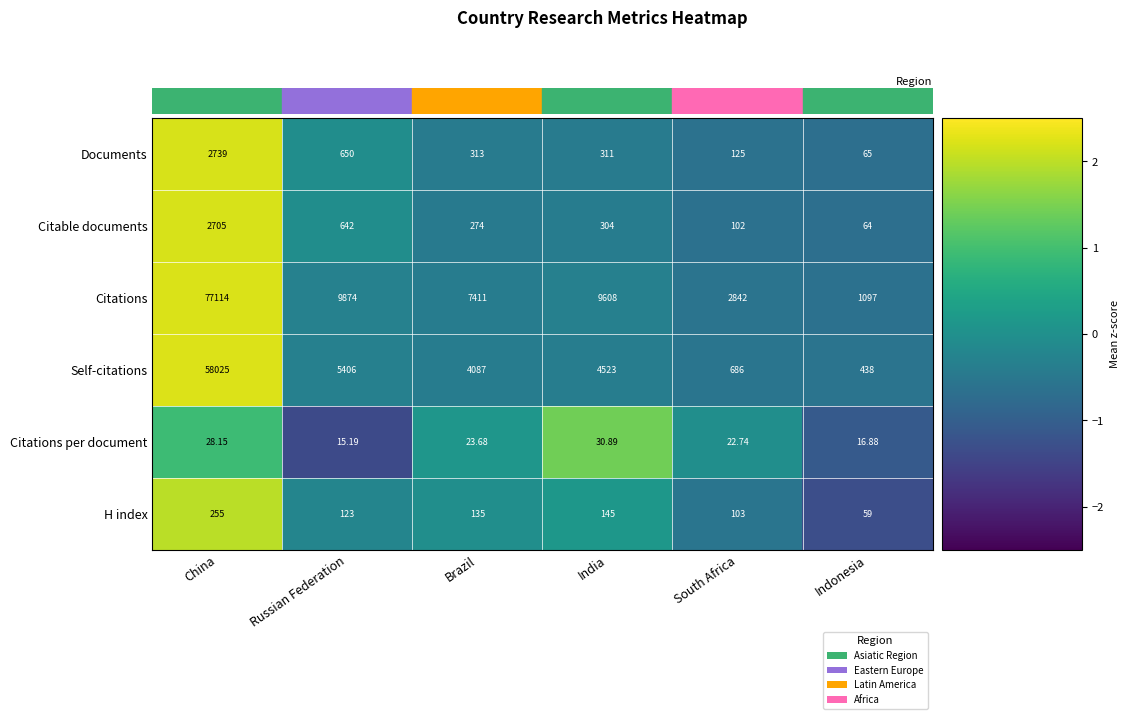

At which category is the sum across all series the highest?

China